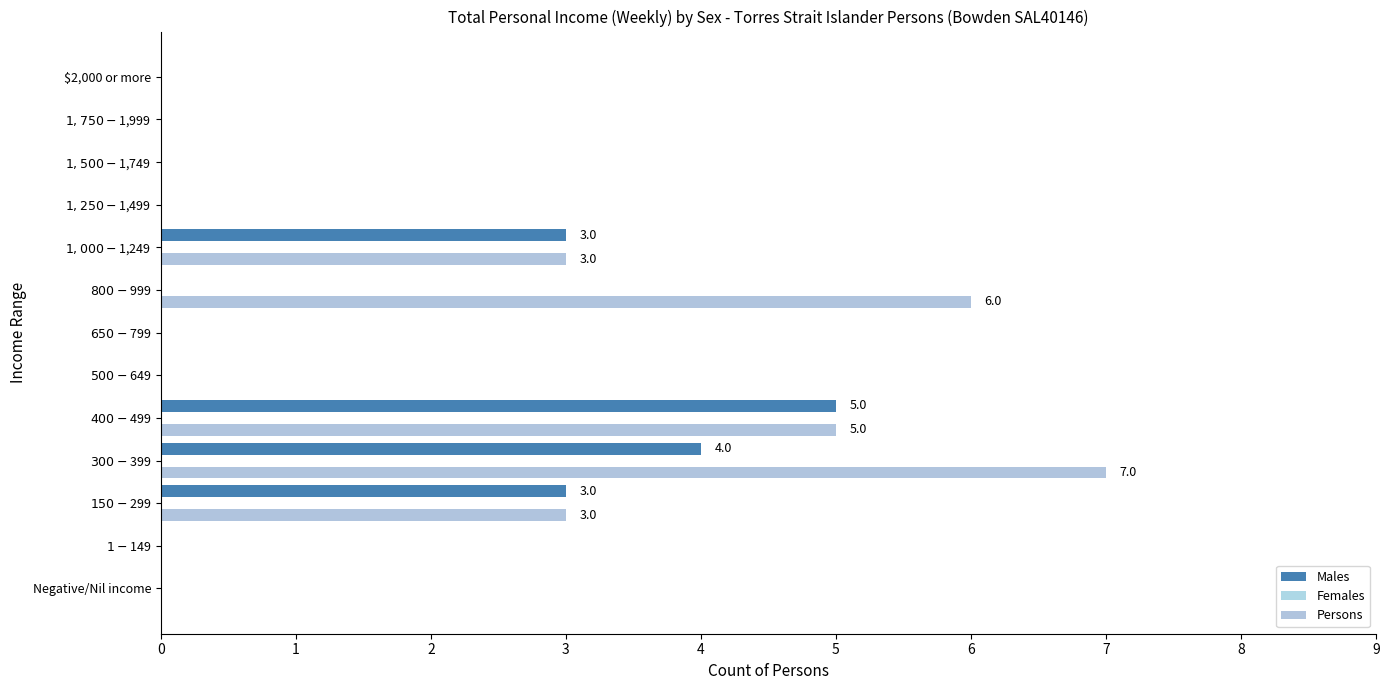

What is the difference between the second highest and minimum values in the Persons series?

6.0